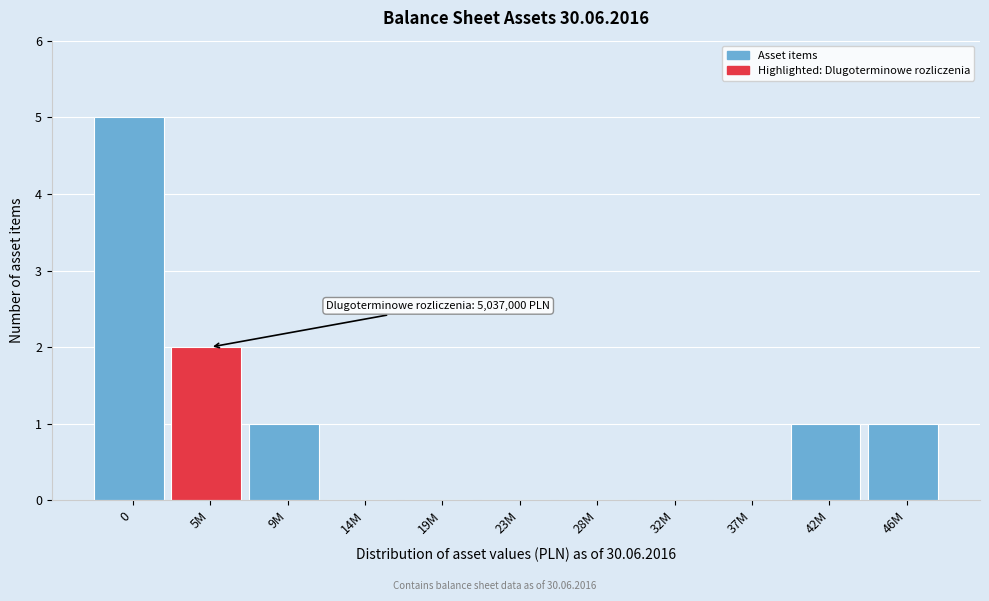

Reading left to right, extract all data points from this chart.

0=5	5M=2	9M=1	14M=0	19M=0	23M=0	28M=0	32M=0	37M=0	42M=1	46M=1